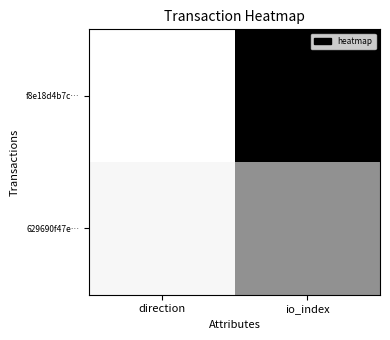

What is the difference between the highest and lowest values at io_index?

0.6